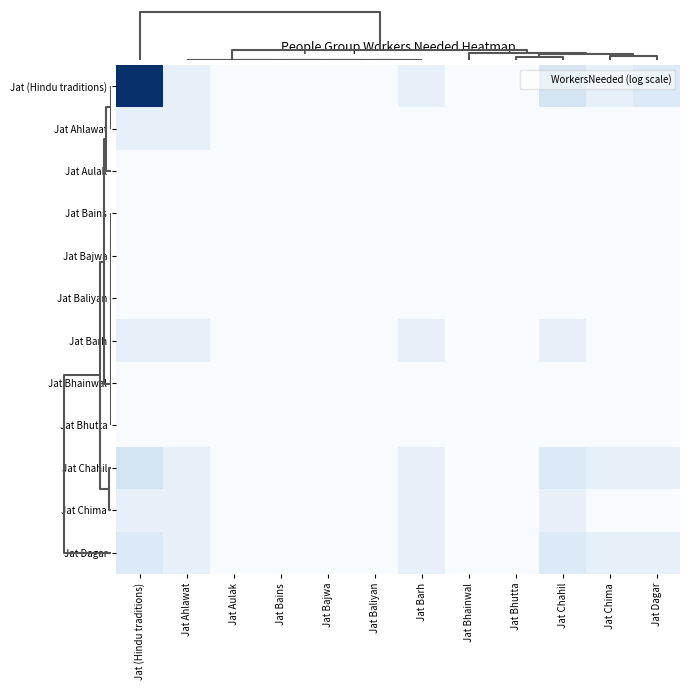

Rank the series at Jat Bains from highest to lowest value.

Jat (Hindu traditions), Jat Ahlawat, Jat Aulak, Jat Bains, Jat Bajwa, Jat Baliyan, Jat Barh, Jat Bhainwal, Jat Bhutta, Jat Chahil, Jat Chima, Jat Dagar